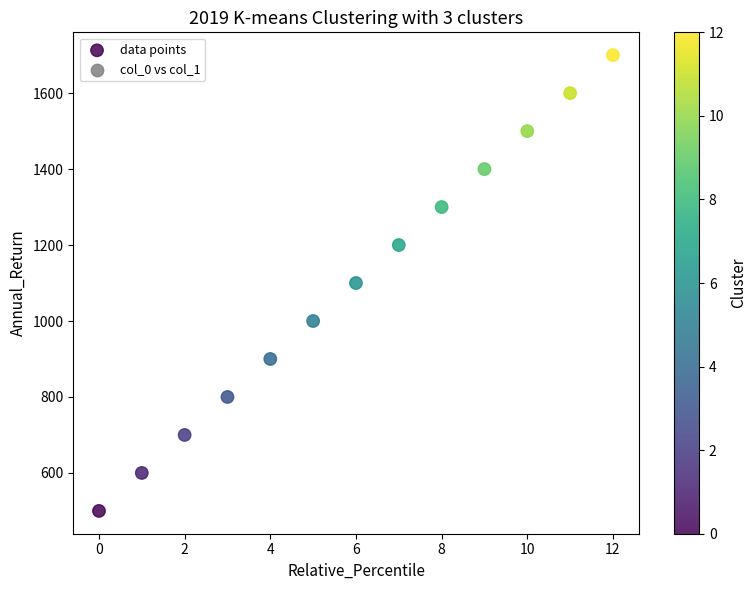

What is the range of Y values (max minus min)?

1200